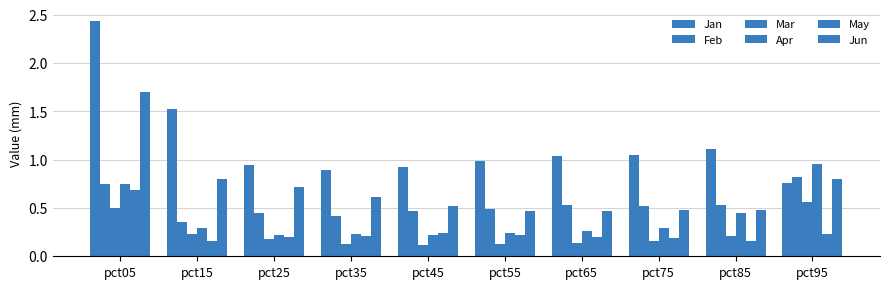

What is the average value of the May series?

0.2